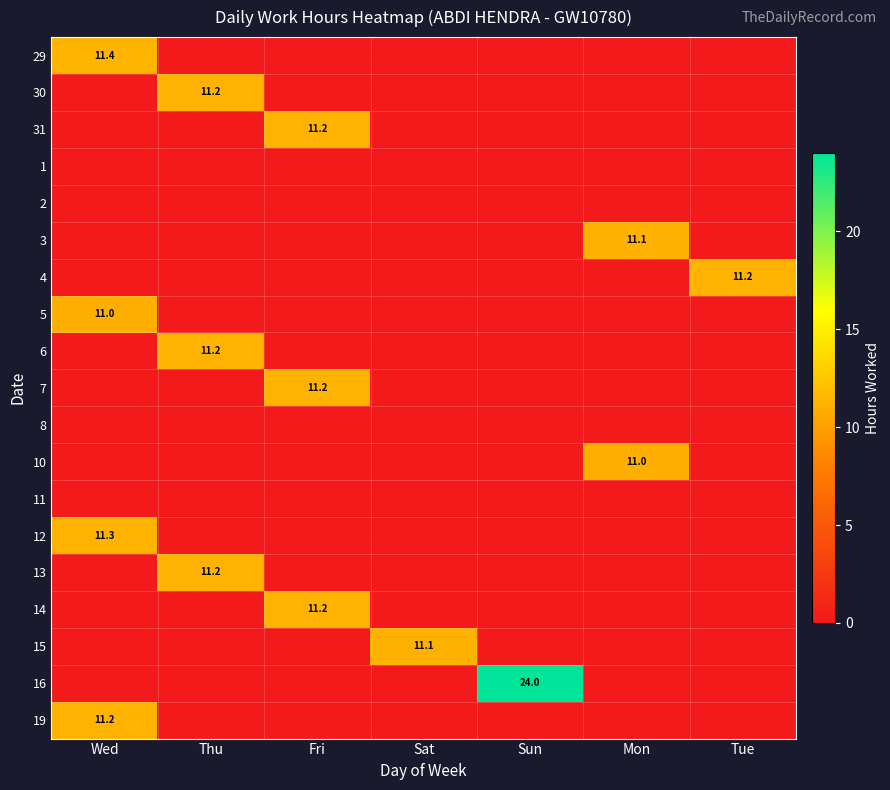

The 15 series shows 0.0 at Wed. True or false?

True